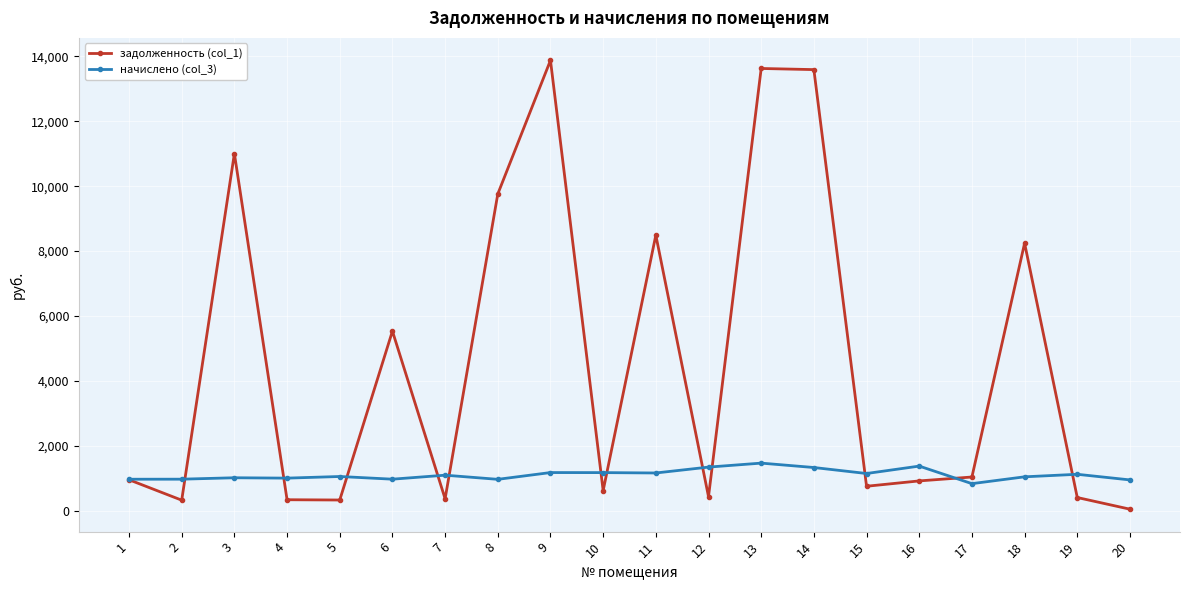

What is the minimum value for начислено (col_3)?

829.4